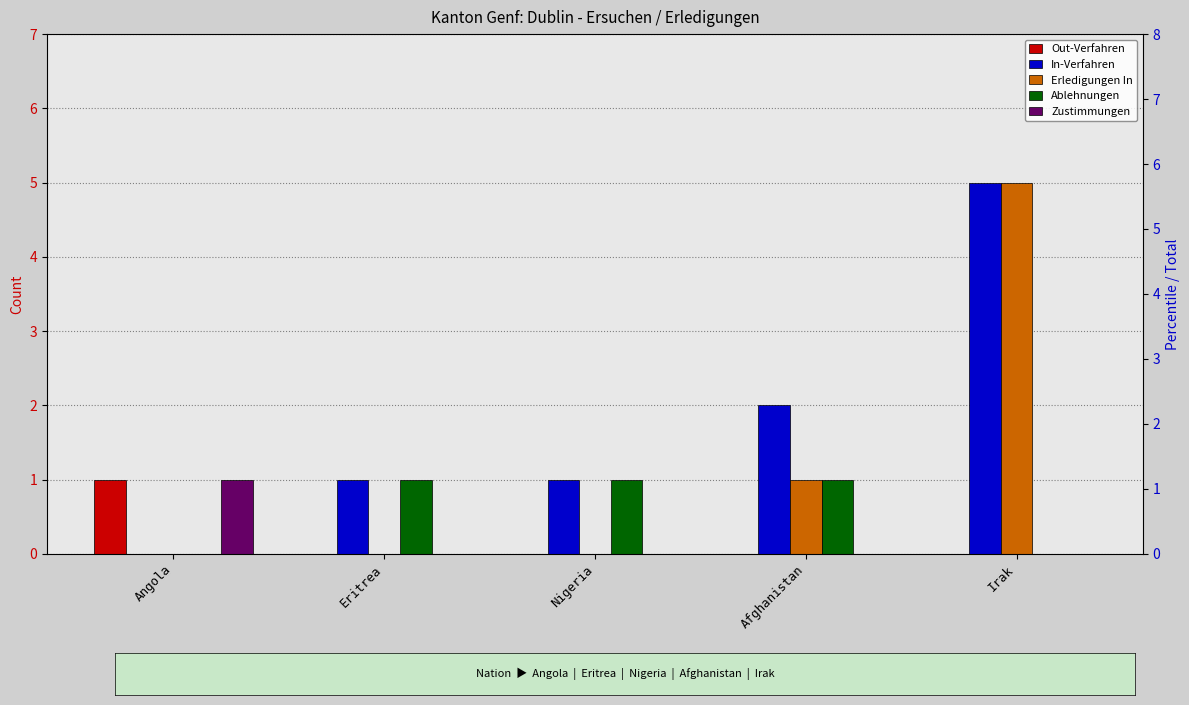

What is the label of the 5th bar from the right?

Angola